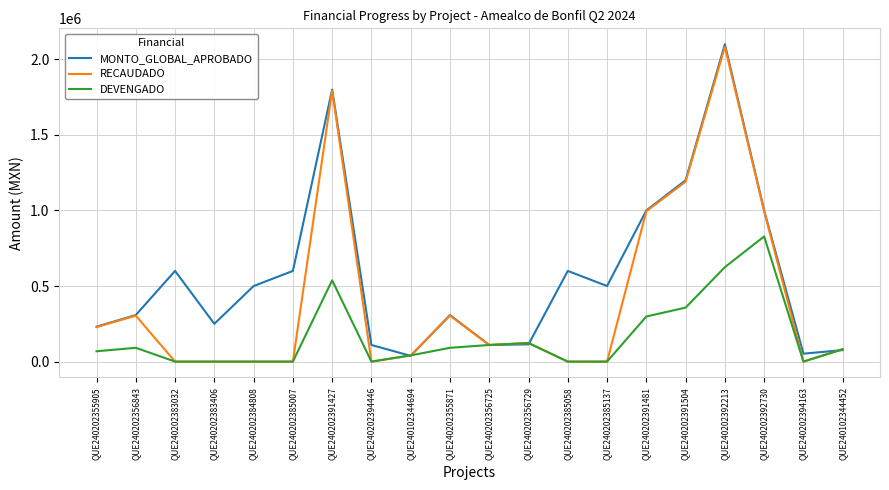

The value of DEVENGADO at QUE240202391427 is 538046.4. True or false?

True